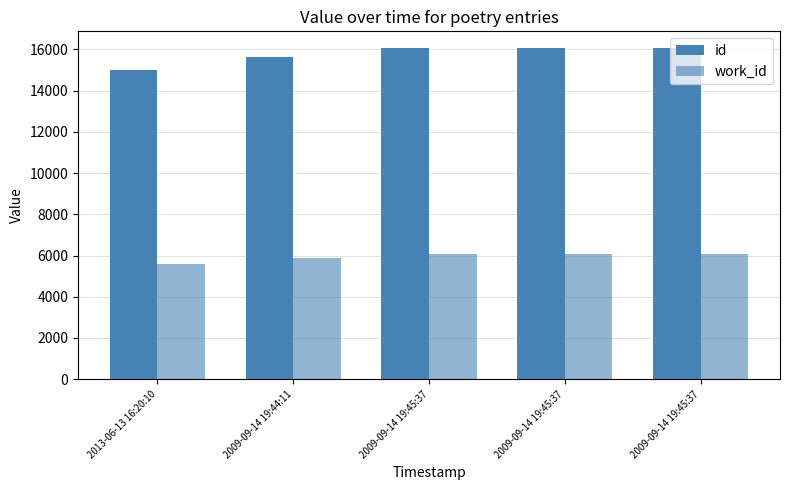

Rank the series by their average value, from highest to lowest.

id, work_id